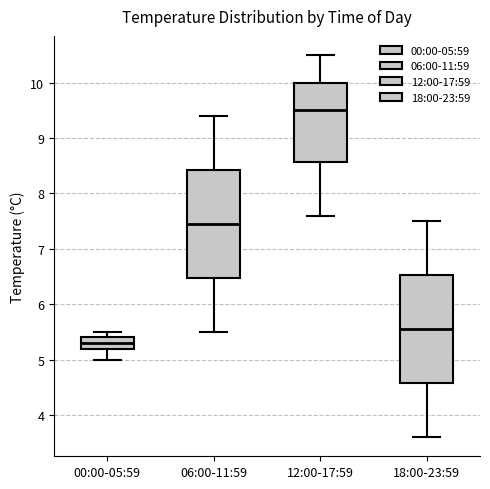

Reading left to right, transcribe this box plot: for each box, give where its median line is, the range the box spans, and where its two whiskers end, as read against the y-axis. The values are not printed on the chart, so give them approximately, as read against the axis.

00:00-05:59: median 5.3, box 5.2 to 5.4, whiskers 5.0 to 5.5
06:00-11:59: median 7.5, box 6.5 to 8.4, whiskers 5.5 to 9.4
12:00-17:59: median 9.5, box 8.6 to 10.0, whiskers 7.6 to 10.5
18:00-23:59: median 5.6, box 4.6 to 6.5, whiskers 3.6 to 7.5